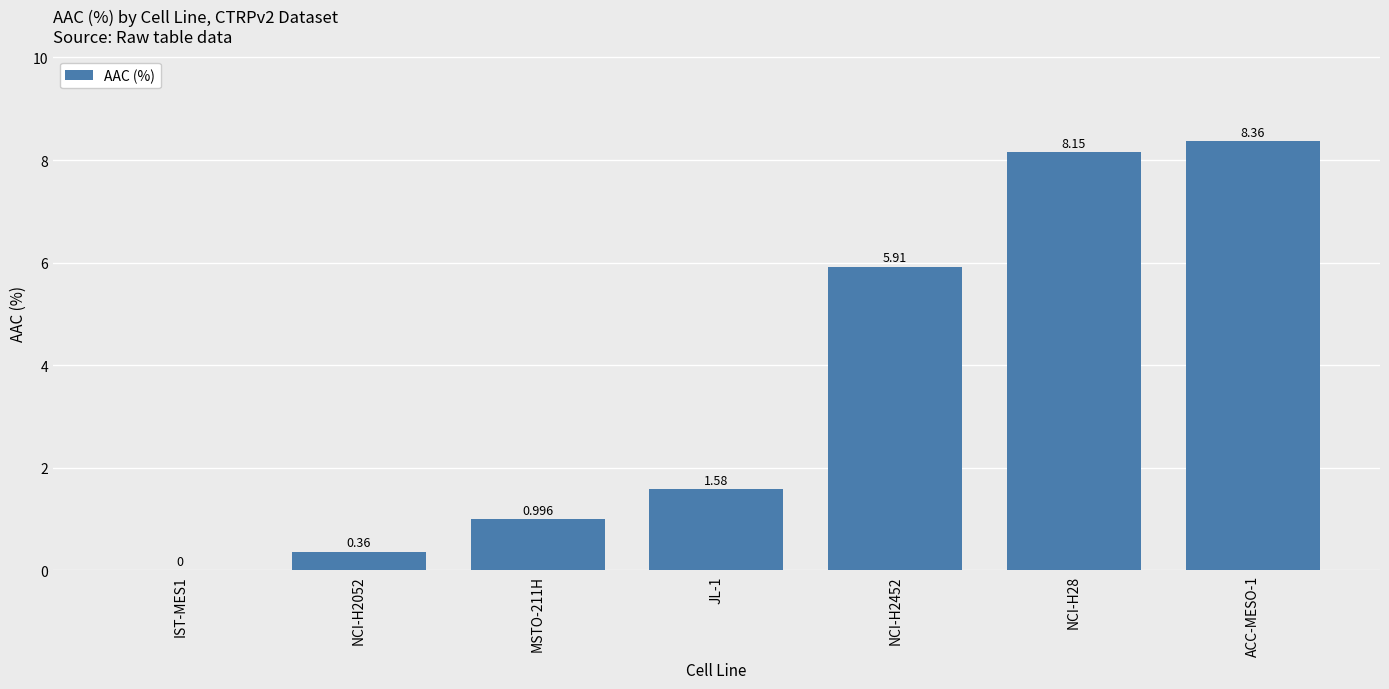

Where is the data nearest to the value 4?

NCI-H2452